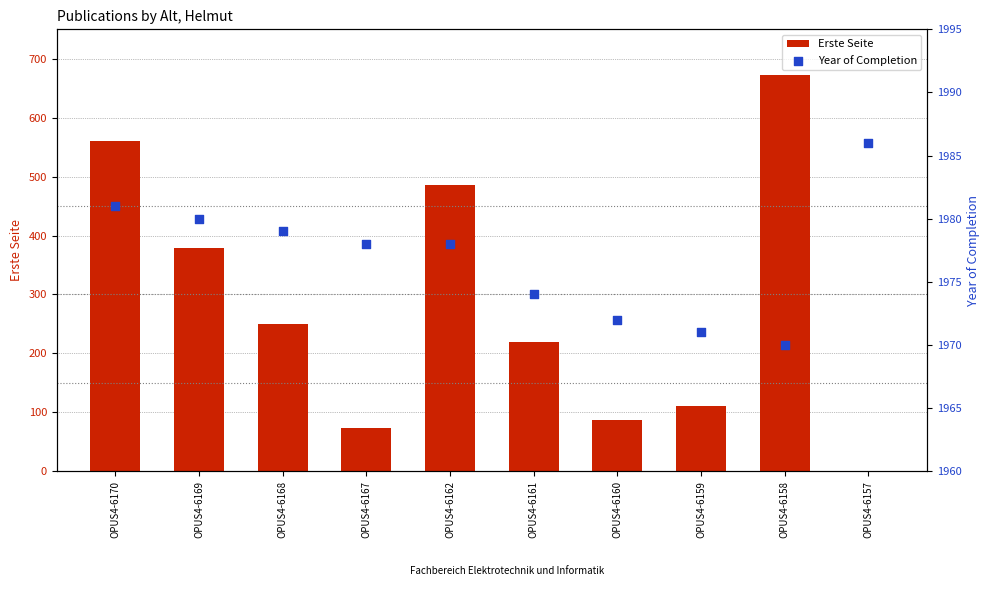

Which series has the largest total across all categories?

Year of Completion